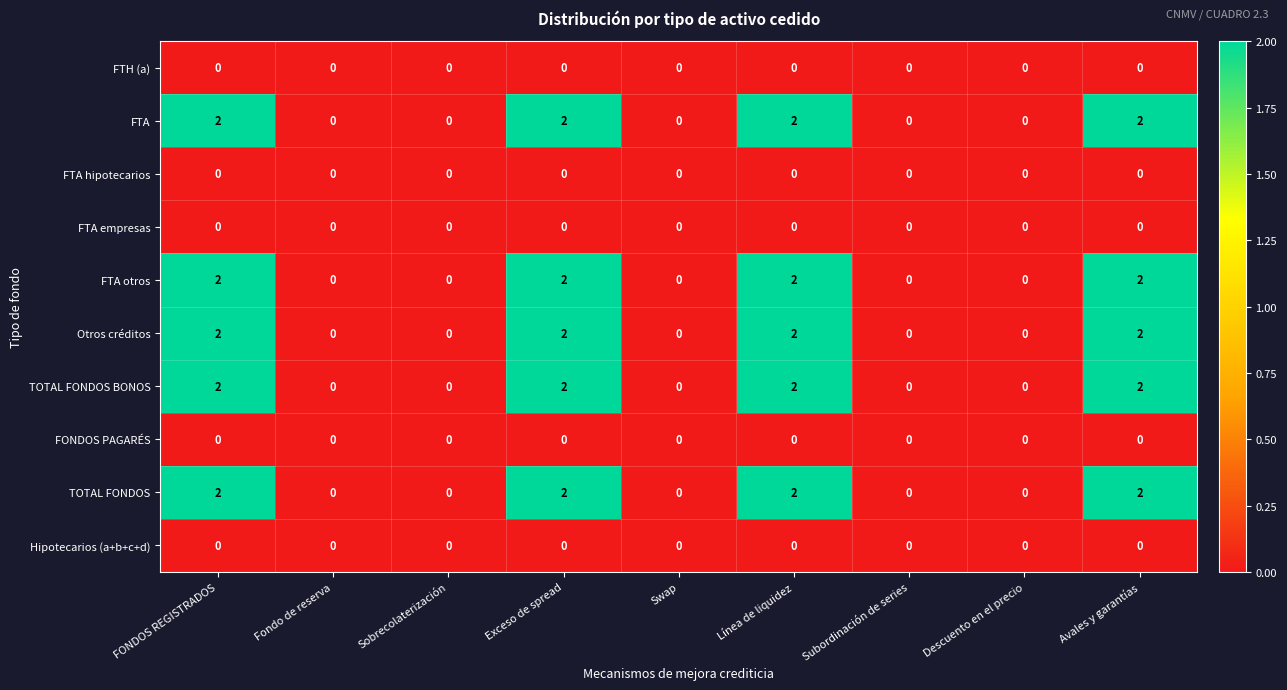

The FTA series shows 1 at Línea de liquidez. True or false?

False